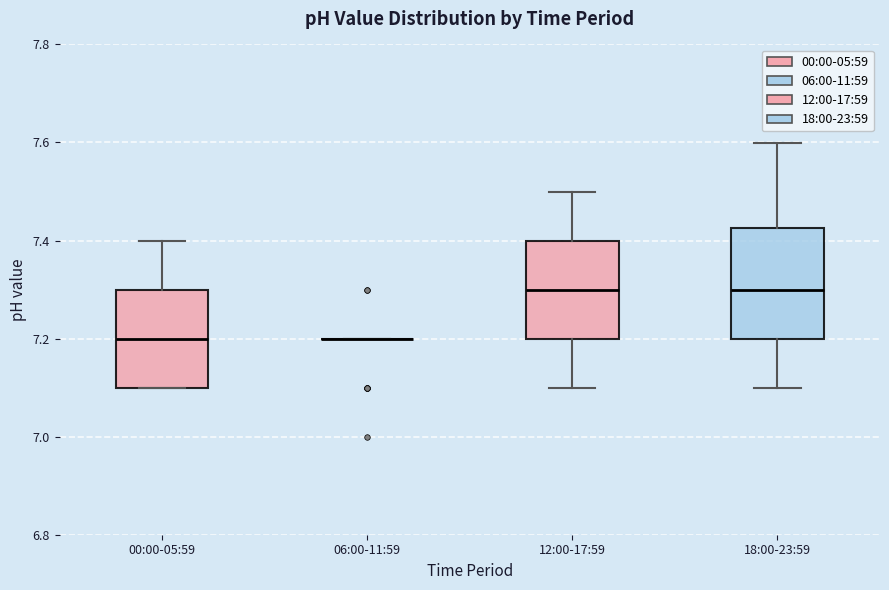

Reading left to right, transcribe this box plot: for each box, give where its median line is, the range the box spans, and where its two whiskers end, as read against the y-axis. The values are not printed on the chart, so give them approximately, as read against the axis.

00:00-05:59: median 7.20, box 7.10 to 7.30, whiskers 7.10 to 7.40
06:00-11:59: box collapsed to a line at 7.20, whiskers 7.20 to 7.20
12:00-17:59: median 7.30, box 7.20 to 7.40, whiskers 7.10 to 7.50
18:00-23:59: median 7.30, box 7.20 to 7.42, whiskers 7.10 to 7.60